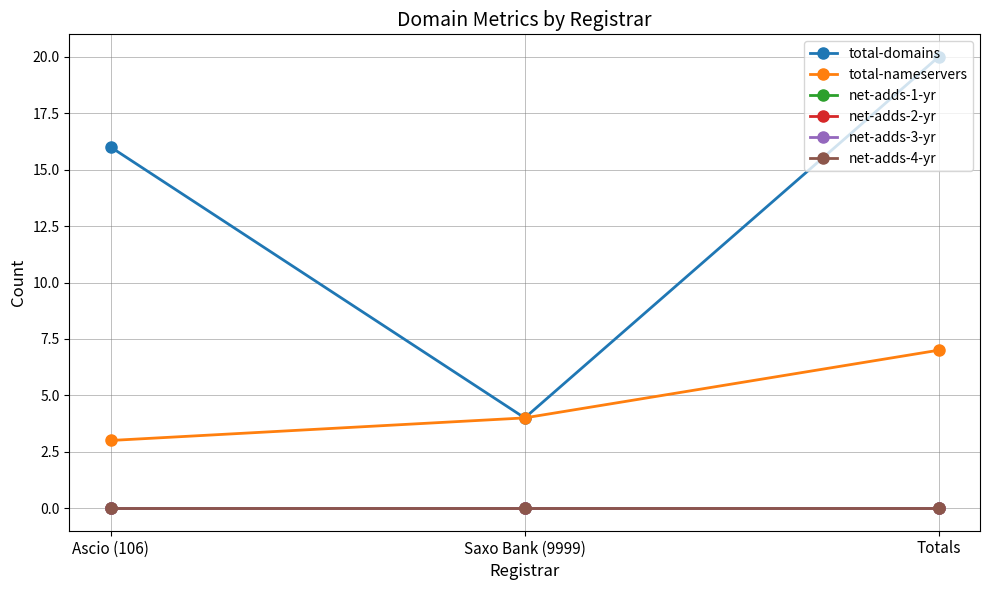

Which category has the highest value in the total-domains series?

Totals